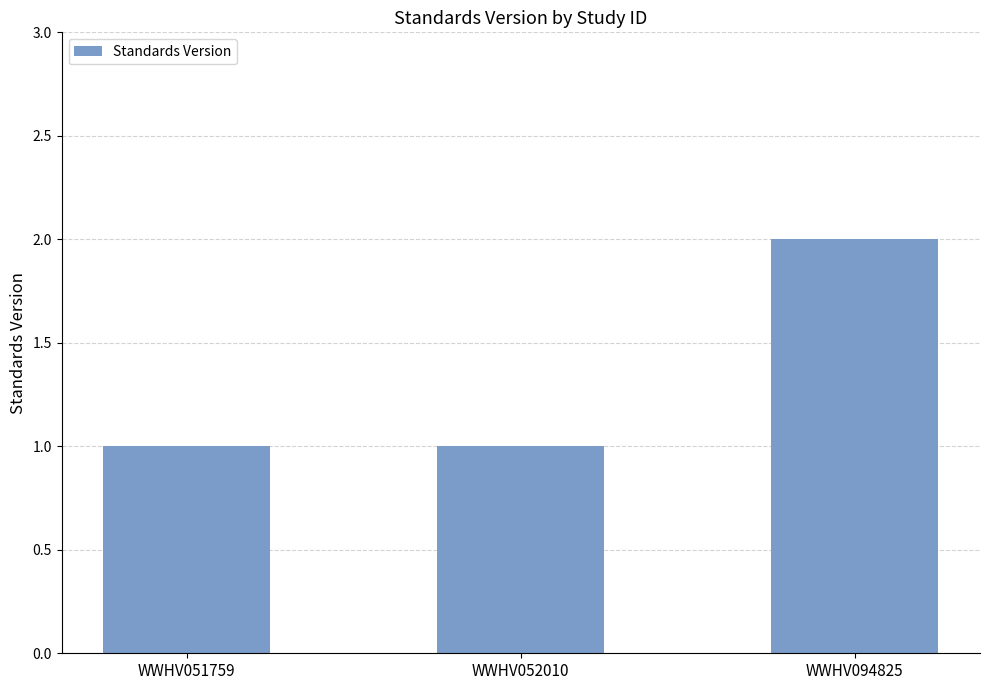

What is the change in value from WWHV052010 to WWHV094825?

+1